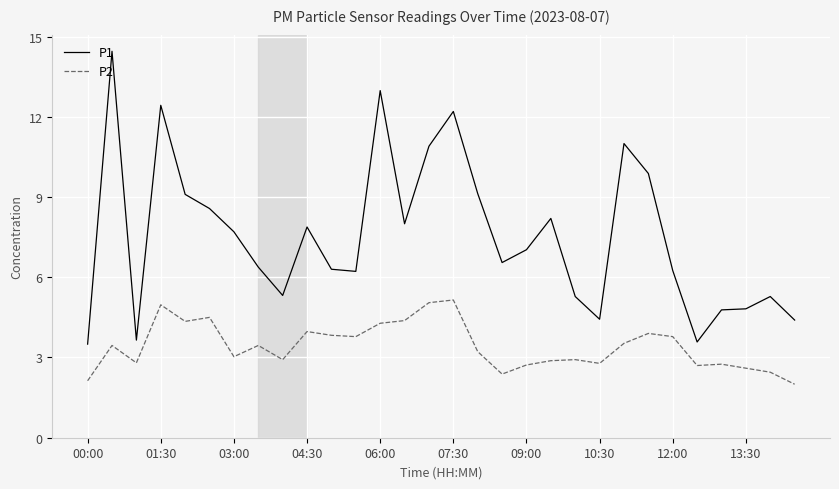

List the series in order of their overall mean, highest first.

P1, P2